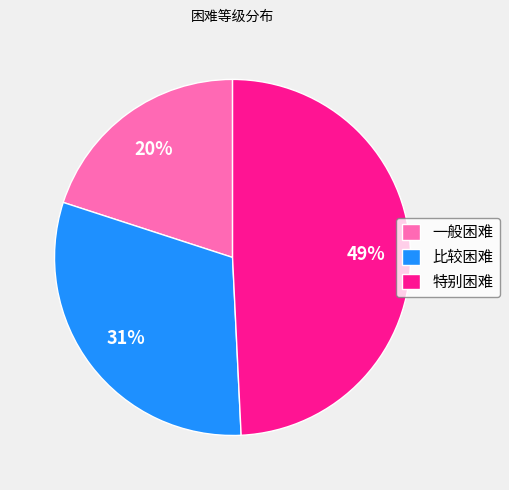

What percentage is the 比较困难 slice, to the nearest percent?

31%